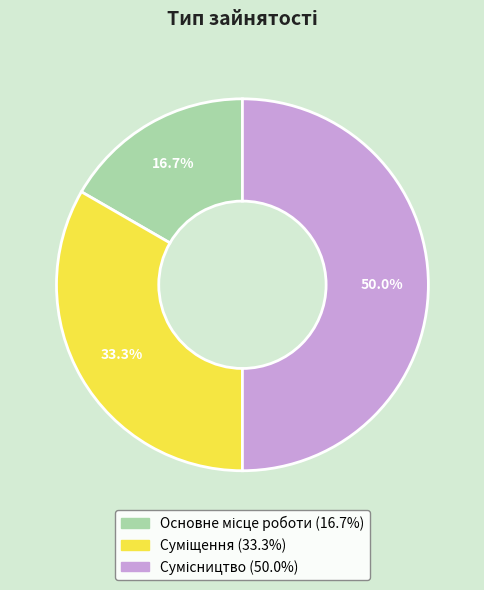

Is there any slice that represents more than half of the pie?

No